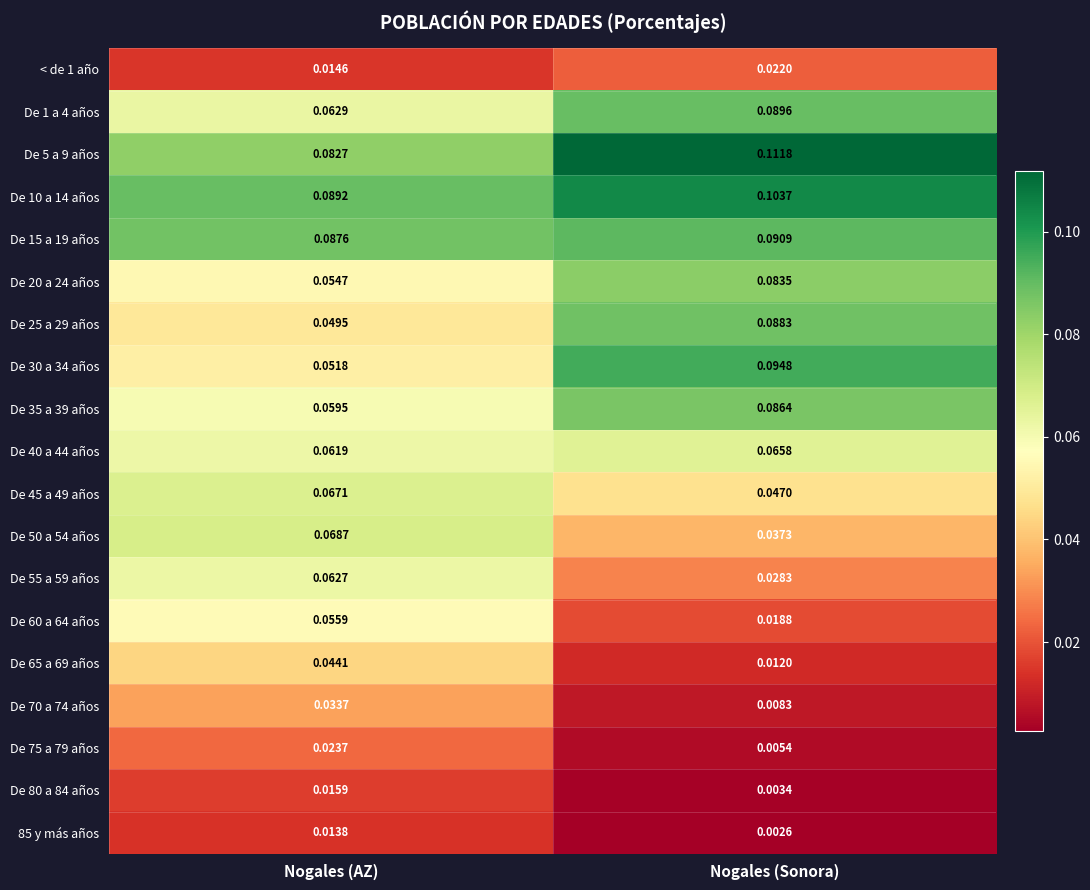

At Nogales (Sonora), list the series in order from largest to smallest.

De 5 a 9 años, De 10 a 14 años, De 30 a 34 años, De 15 a 19 años, De 1 a 4 años, De 25 a 29 años, De 35 a 39 años, De 20 a 24 años, De 40 a 44 años, De 45 a 49 años, De 50 a 54 años, De 55 a 59 años, < de 1 año, De 60 a 64 años, De 65 a 69 años, De 70 a 74 años, De 75 a 79 años, De 80 a 84 años, 85 y más años